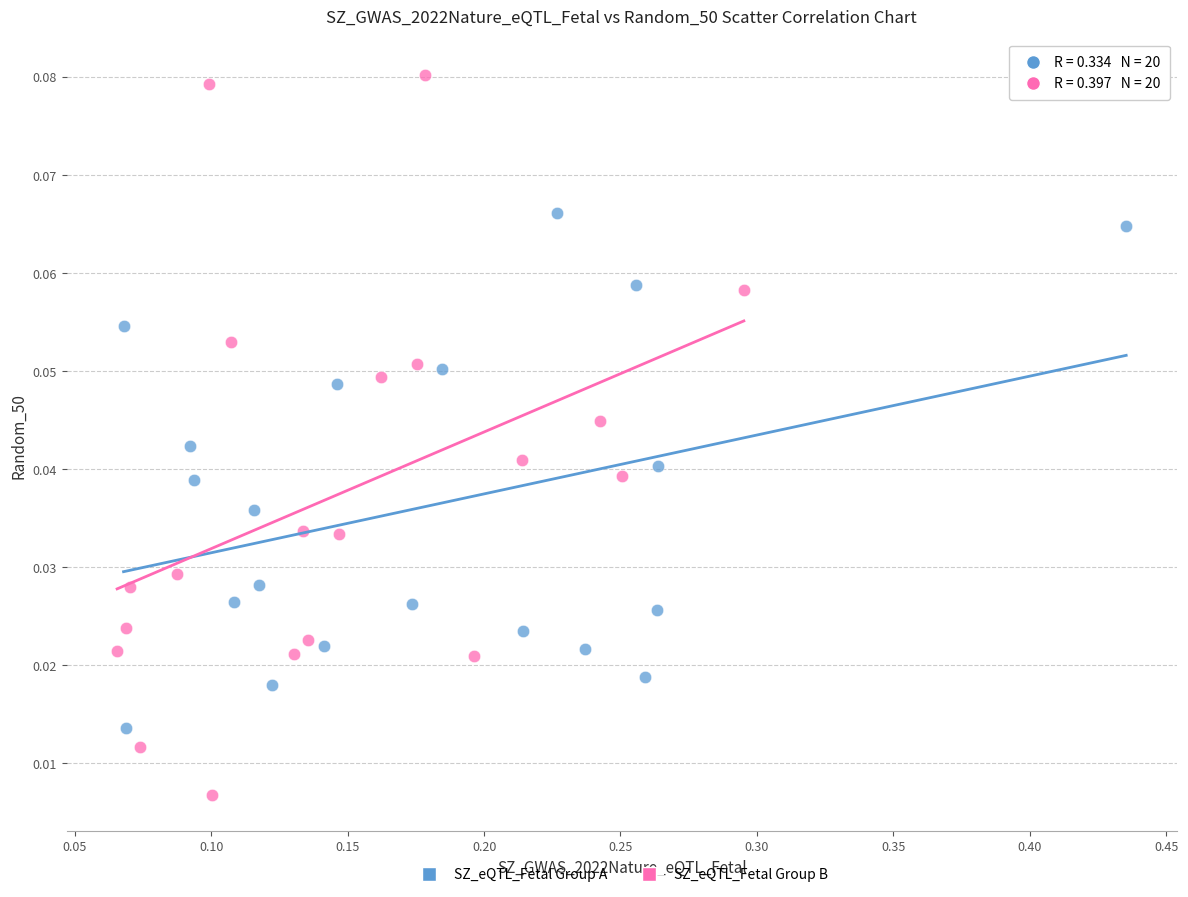

Which series has the widest spread of Y values?

SZ_eQTL_Fetal Group B